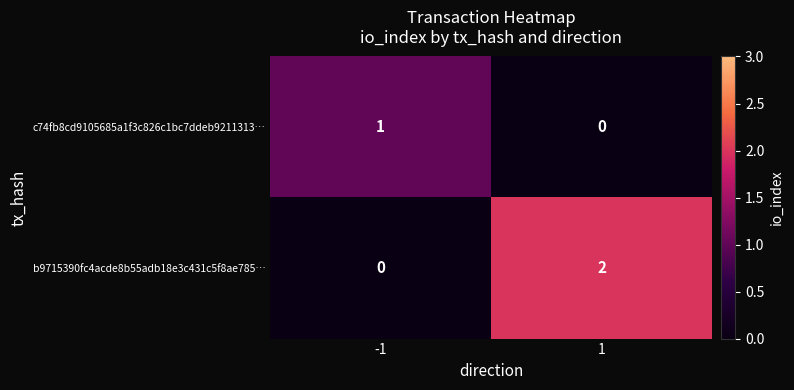

At how many categories does at least one series exceed 0?

2